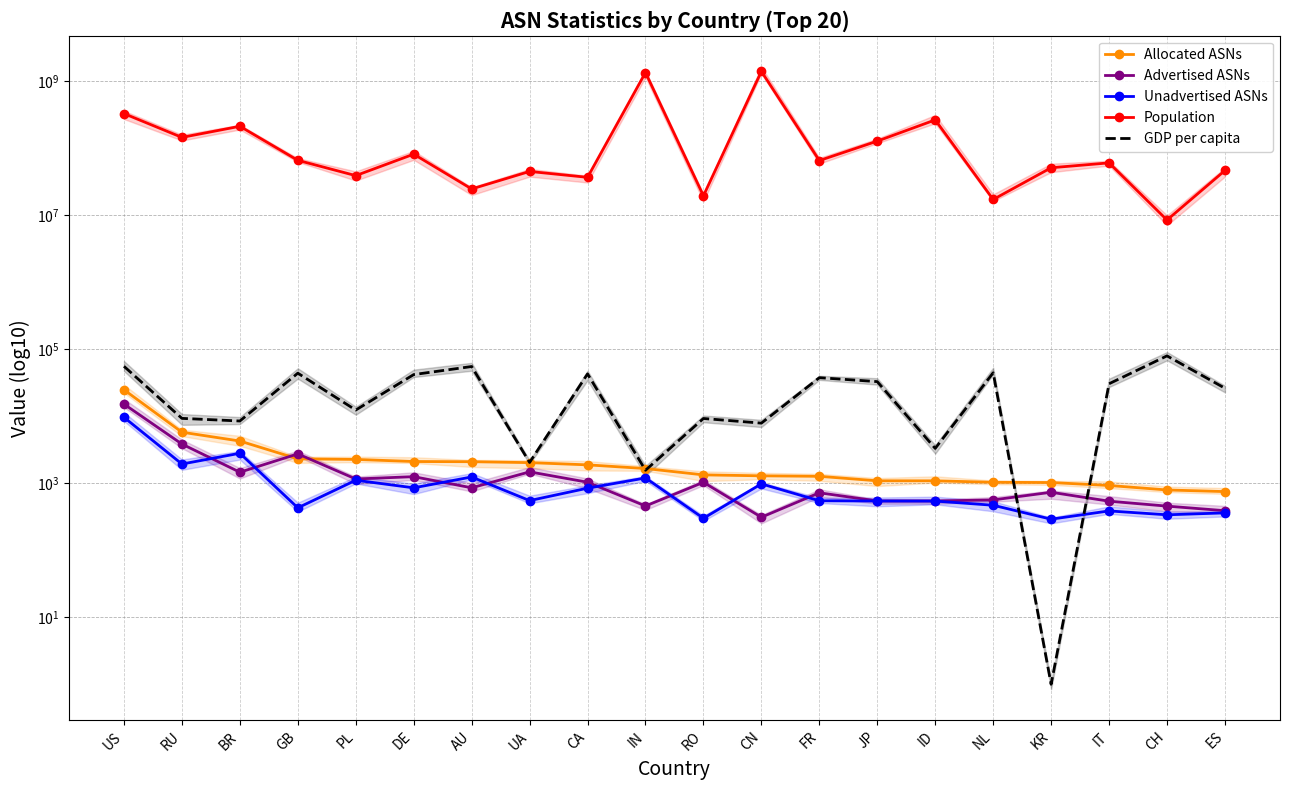

Which series has the widest spread of values?

Population